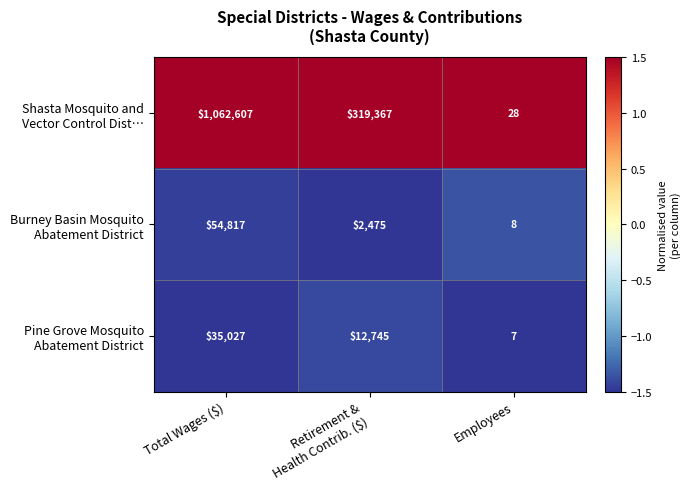

What is the difference between the highest and lowest values at Total Wages ($)?

1027580